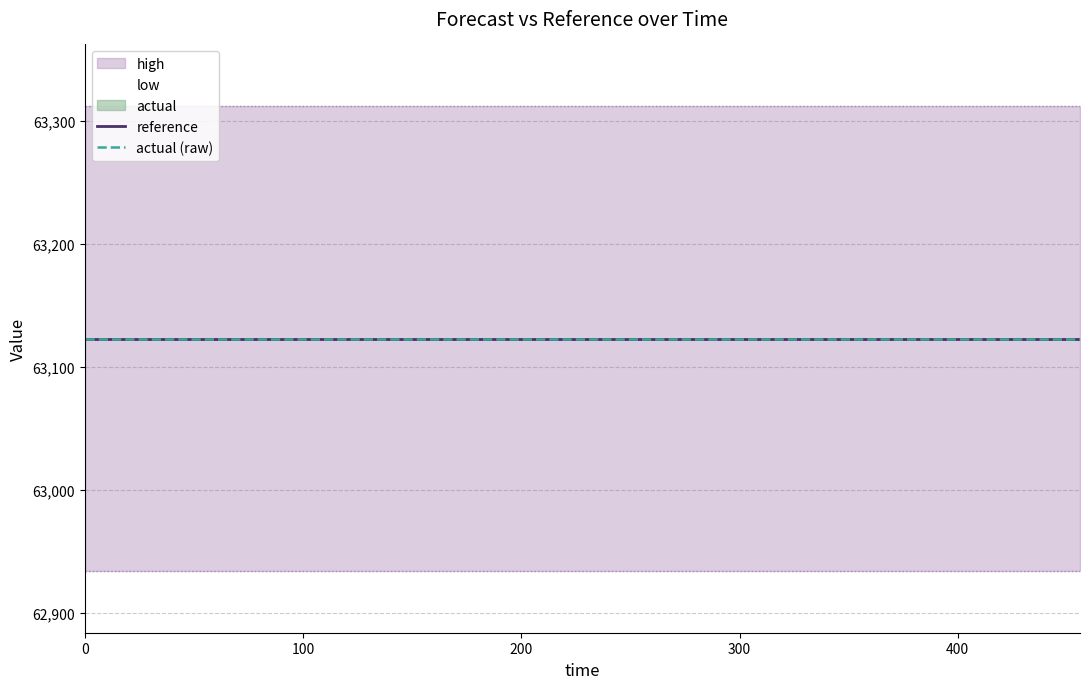

Which series has the largest total across all categories?

high